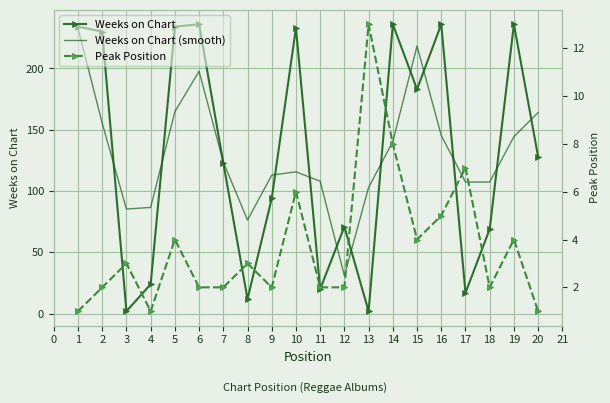

In Weeks on Chart (smooth), how many points are higher than both neighbors (excluding endpoints)?

3